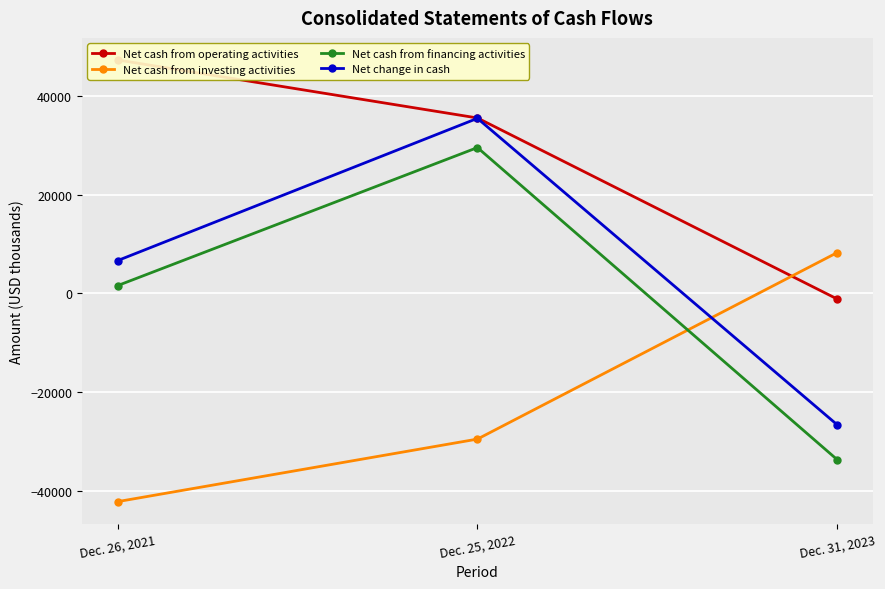

True or false: Net cash from operating activities has a value of 32036 at Dec. 26, 2021.

False